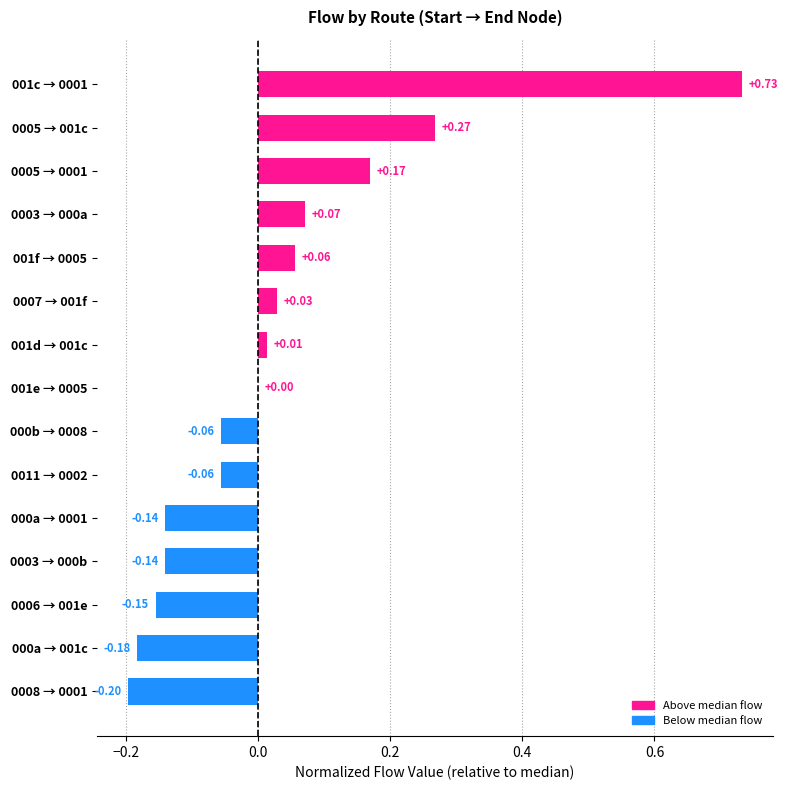

Which has a higher value, 000b → 0008 or 0003 → 000b?

000b → 0008